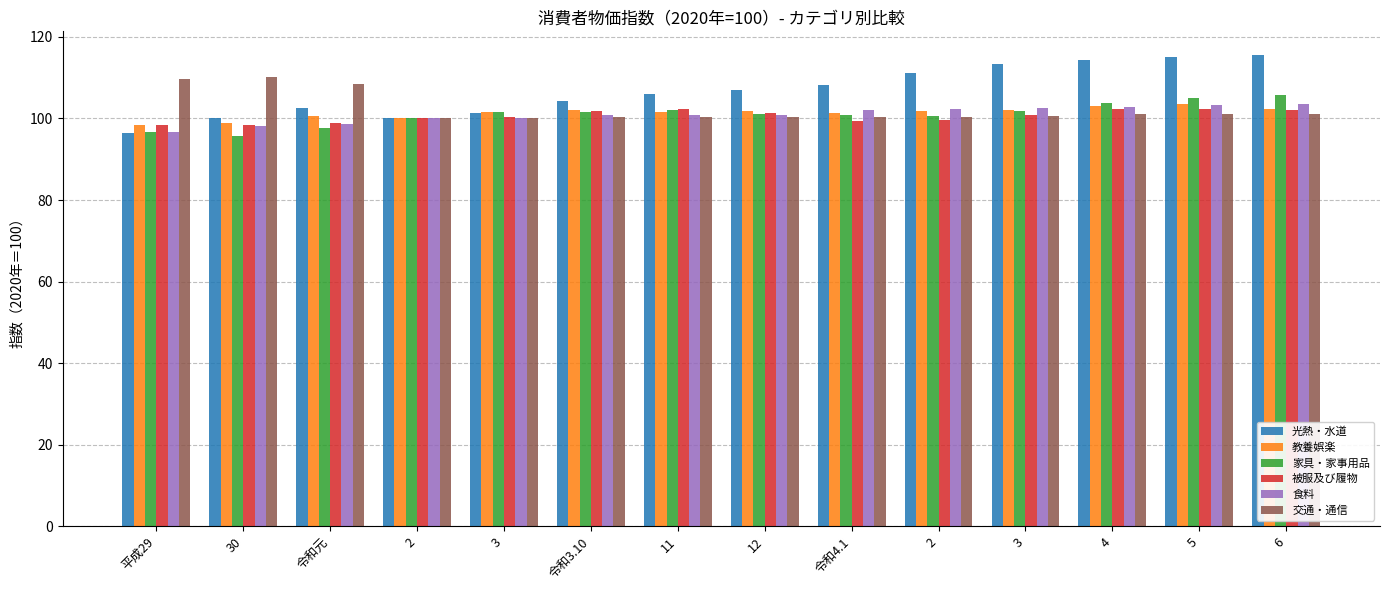

At which category is the sum across all series the highest?

5